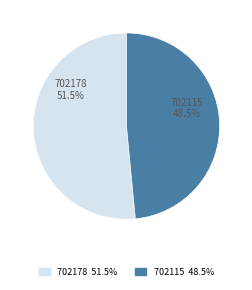

Is it true that 702115 is 62% of the pie?

False